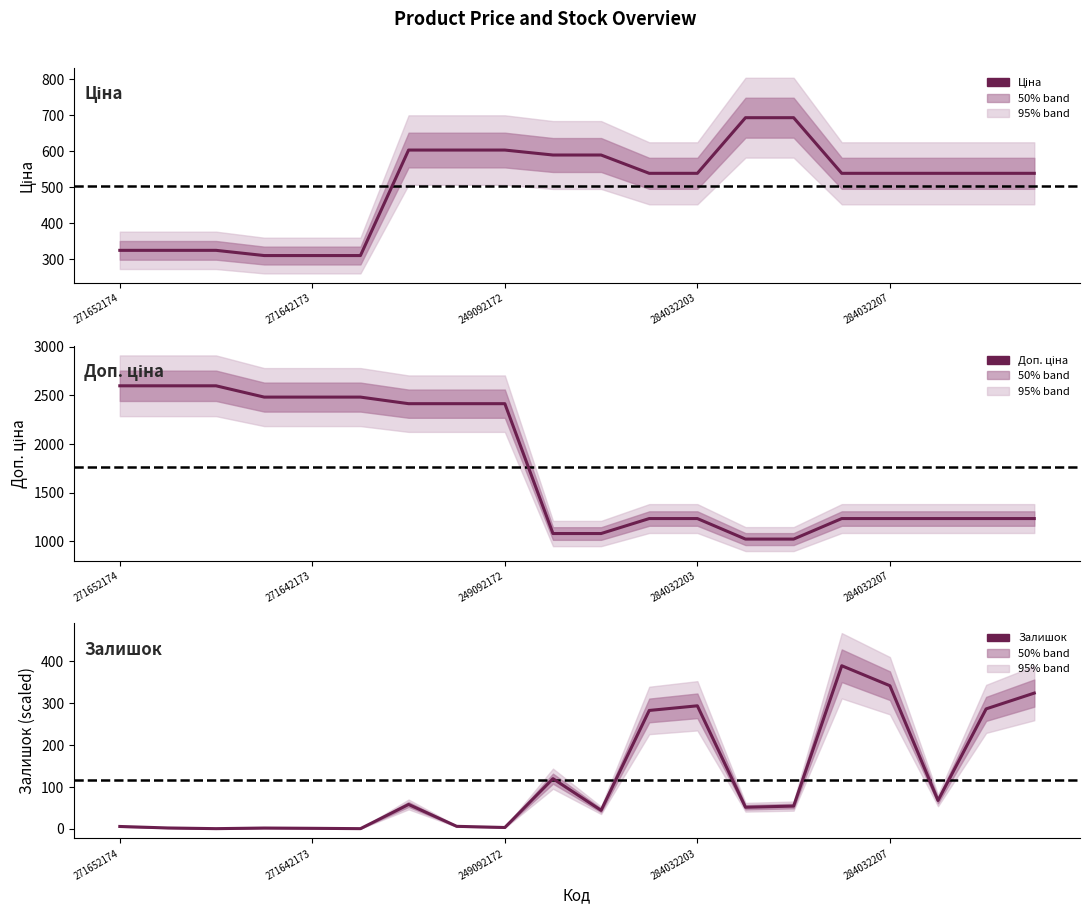

Reading right to left, extract all data points from this chart.

Ціна: 539.0	539.0	539.0	539.0	539.0	693.7	693.7	539.0	539.0	589.9	589.9	603.7	603.7	603.7	310.3	310.3	310.3	324.8	324.8	324.8
Доп. ціна: 1235.4	1235.4	1235.4	1235.4	1235.4	1024.6	1024.6	1235.4	1235.4	1081.7	1081.7	2414.8	2414.8	2414.8	2482.4	2482.4	2482.4	2598.3	2598.3	2598.3
Залишок: 324.5	286.8	68.1	342.1	389.7	54.7	51.9	294.1	283.0	44.6	120.1	3.6	6.4	58.6	0.8	1.6	2.3	0.8	2.4	6.0